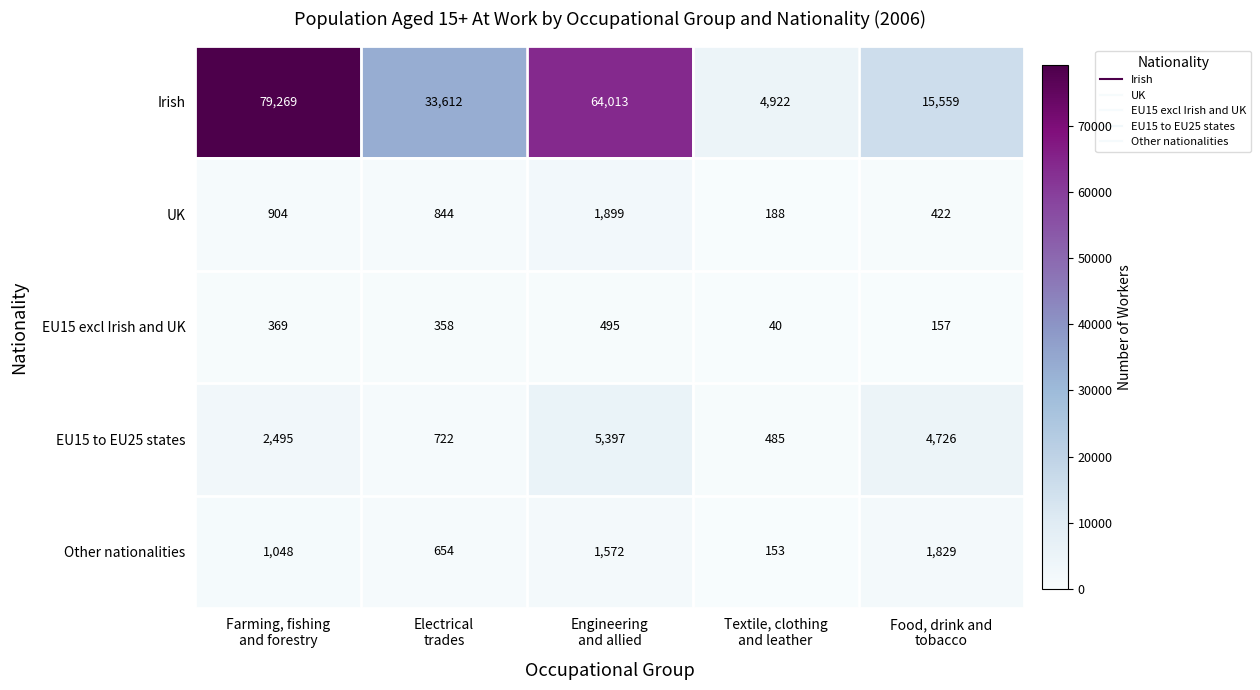

Which series has the largest total across all categories?

Irish